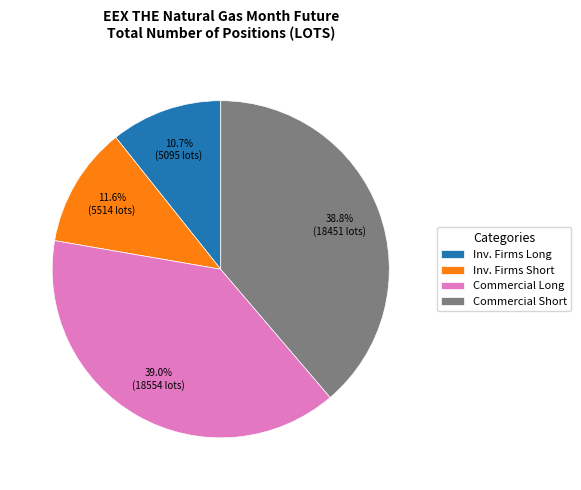

How much of the chart is everything except Inv. Firms Short?

88.4%